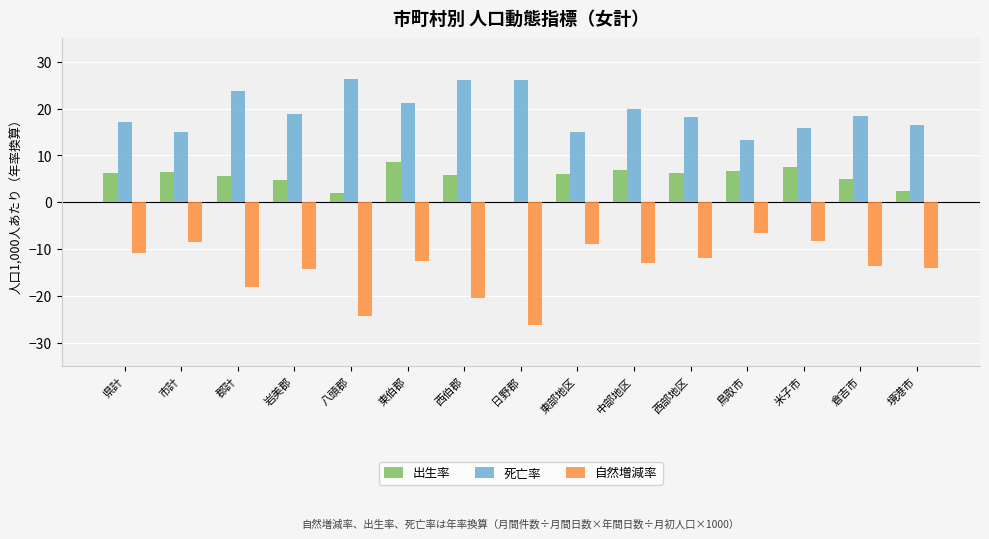

What is the sum of all 死亡率 values?

291.4